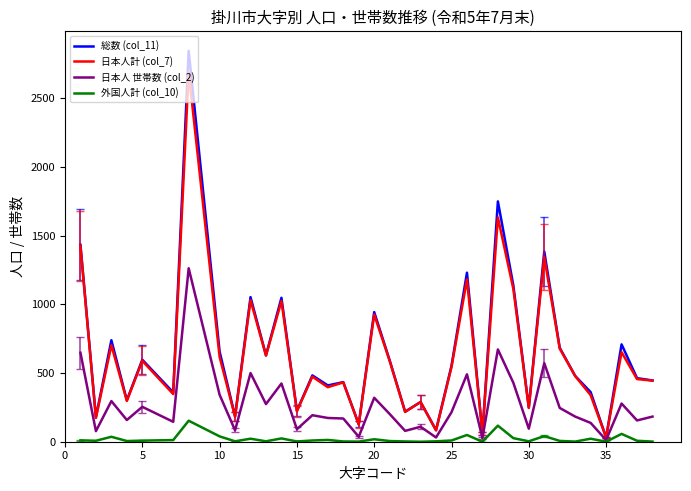

What are all the series names shown in the legend?

総数 (col_11), 日本人計 (col_7), 日本人 世帯数 (col_2), 外国人計 (col_10)